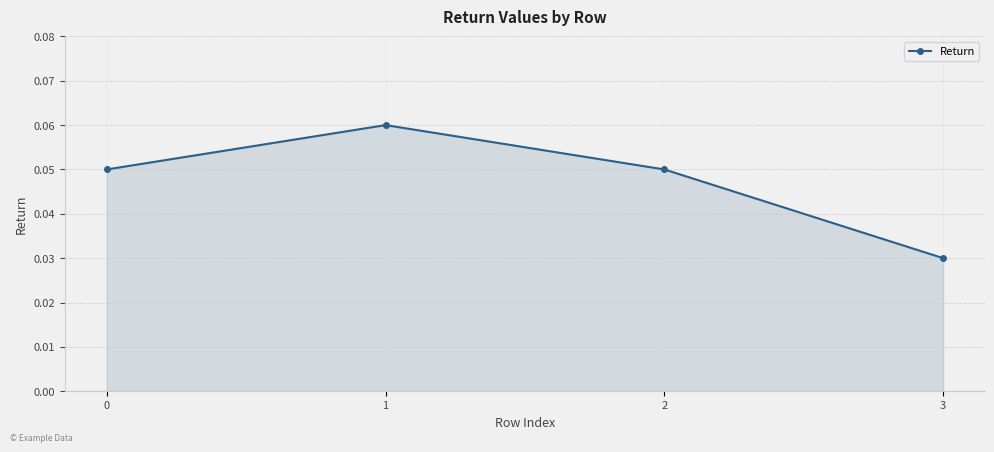

True or false: the data has more than 1 interior local peaks.

False